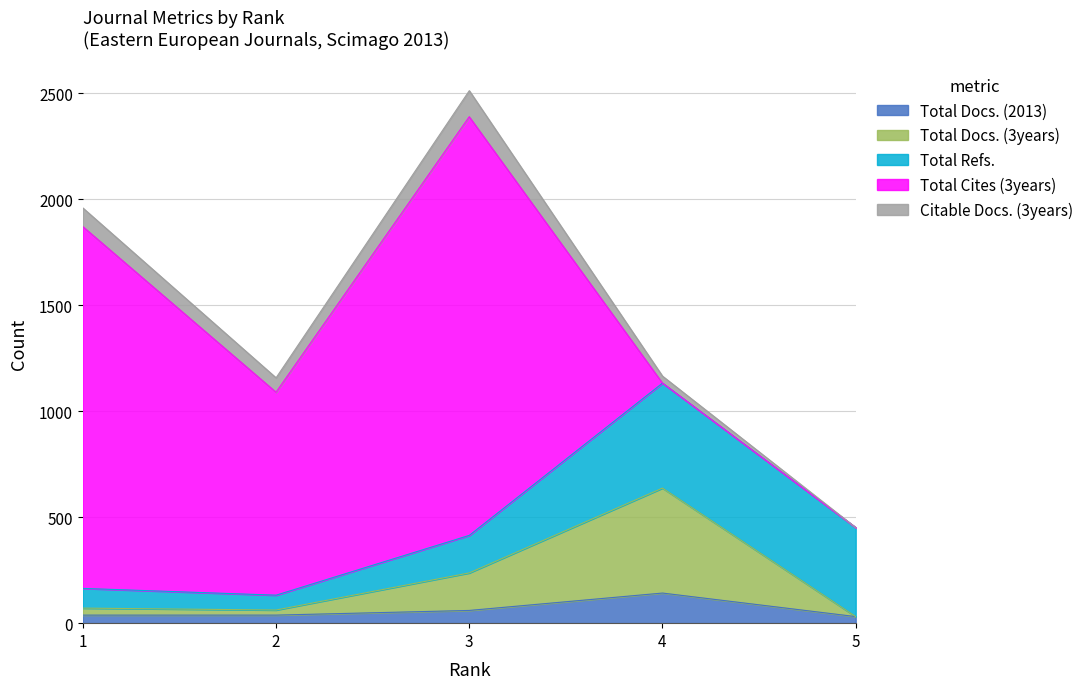

Is it true that Total Docs. (2013) equals 38 at 2?

True